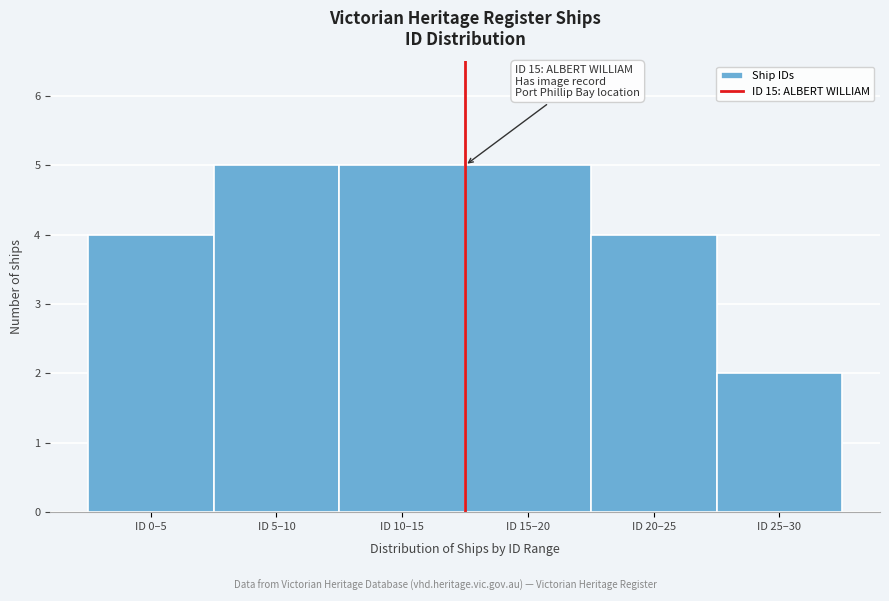

Reading left to right, extract all data points from this chart.

4	5	5	5	4	2